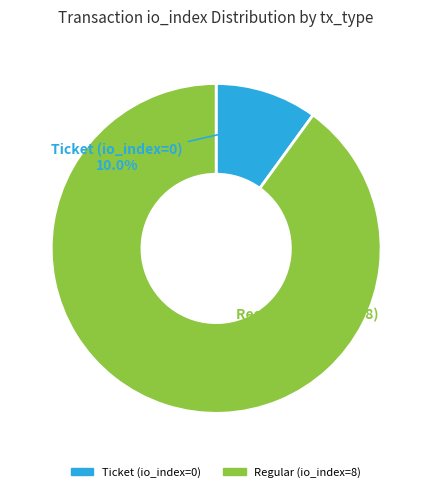

Which category has the smallest portion of the pie?

Ticket (io_index=0)